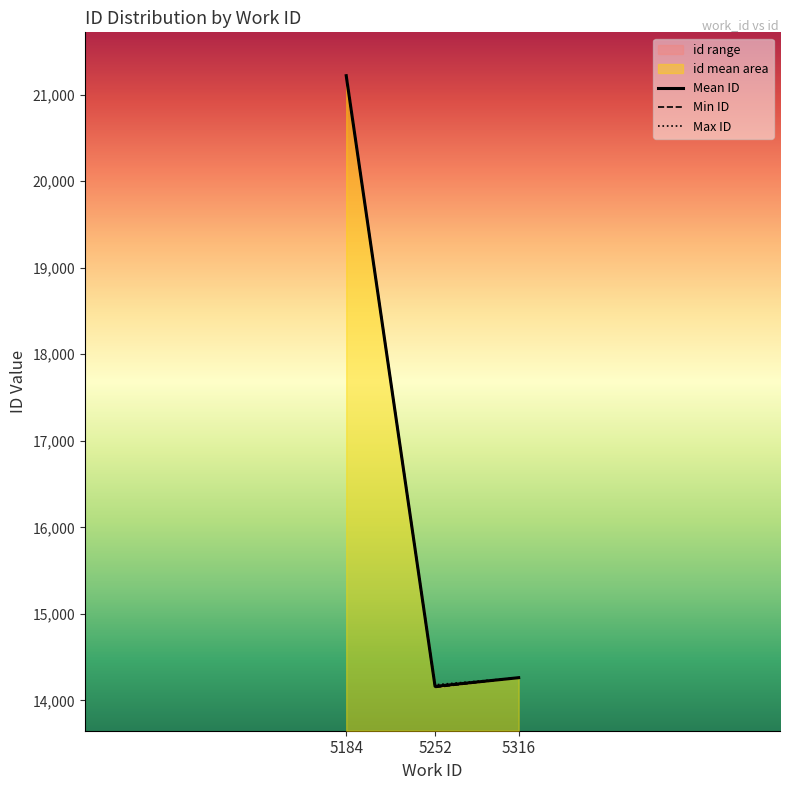

Rank the series by their average value, from highest to lowest.

Max ID, Mean ID, Min ID